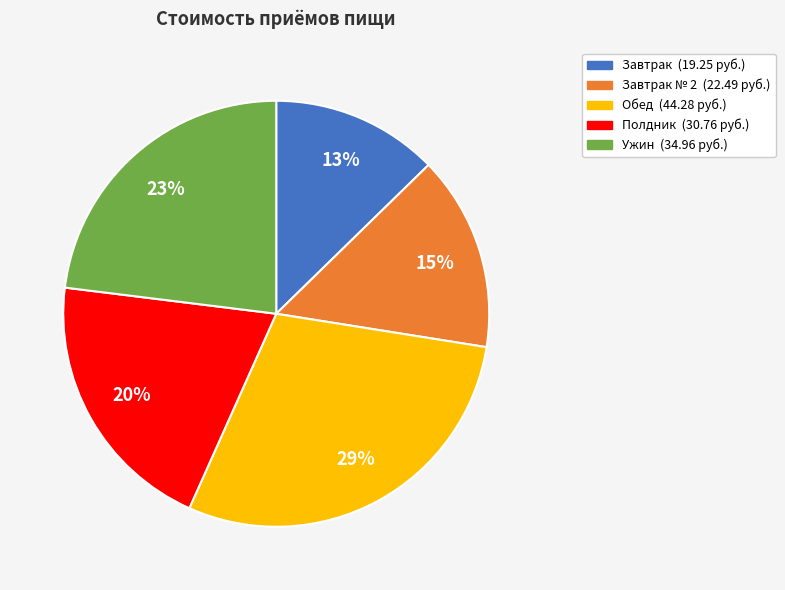

Does any single category account for the majority?

No